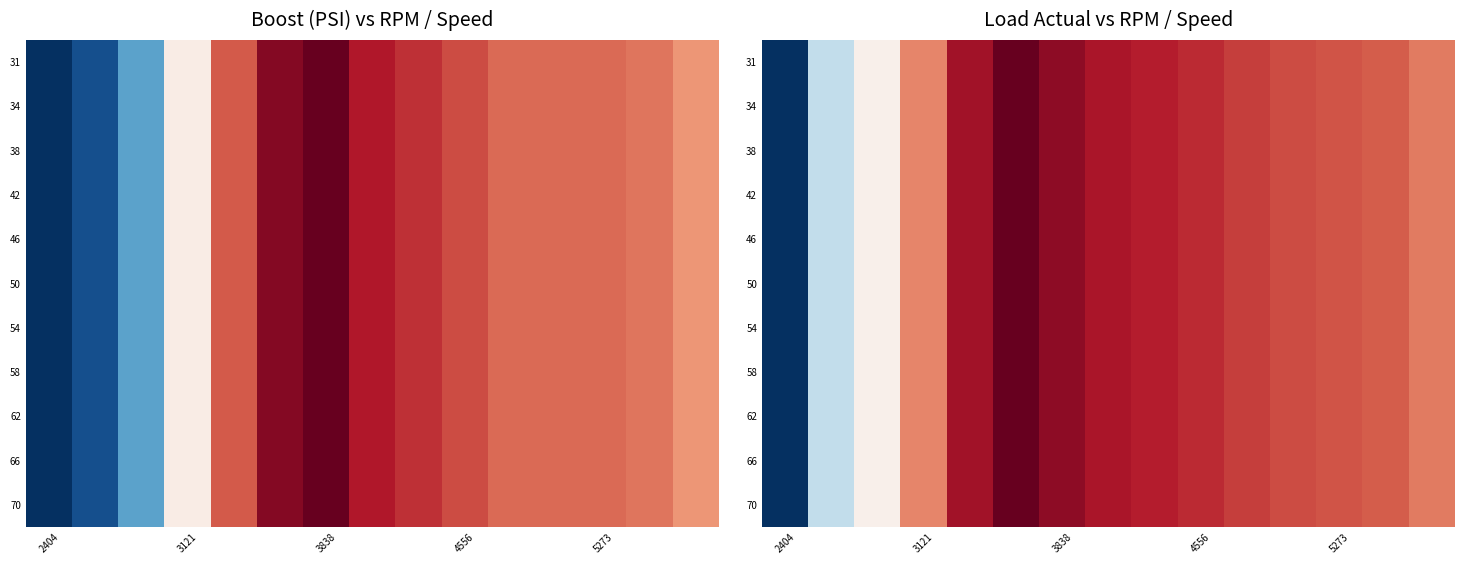

At how many categories does at least one series exceed 167?

10